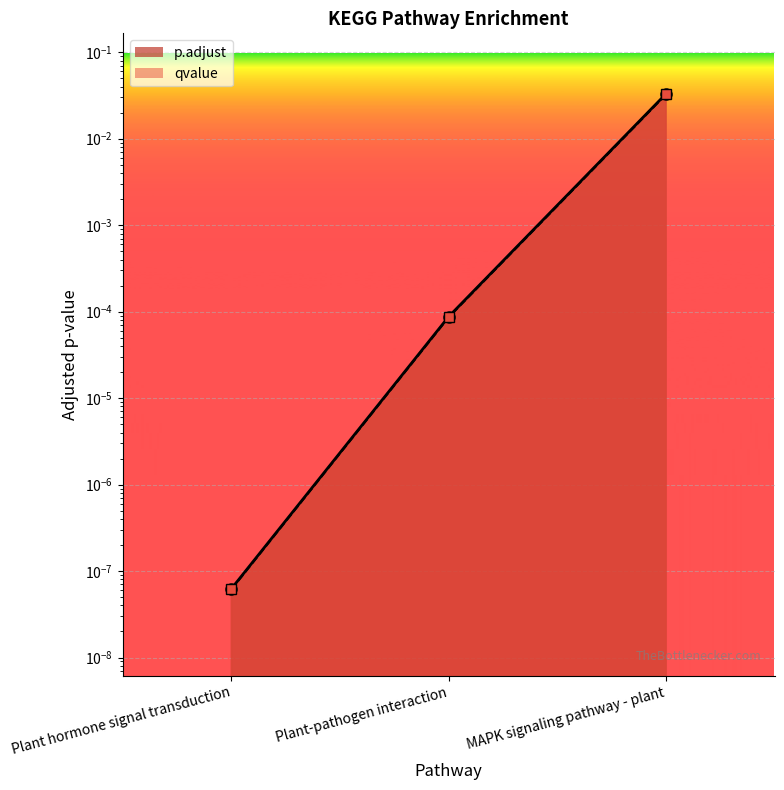

At Plant-pathogen interaction, list the series in order from smallest to largest.

qvalue, p.adjust